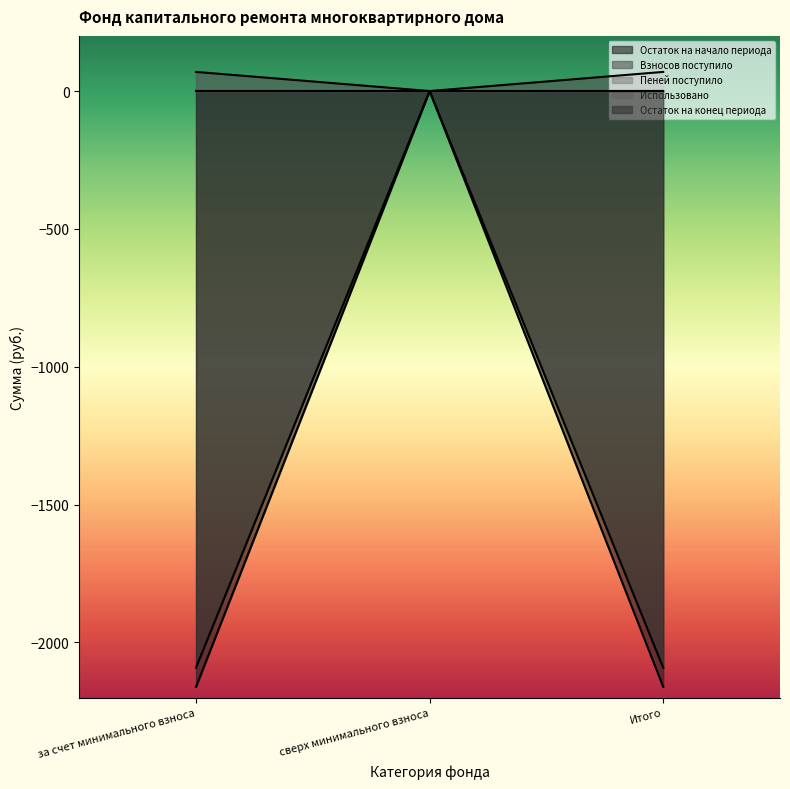

Between сверх минимального взноса and Итого, which series saw the biggest shift?

Остаток на начало периода